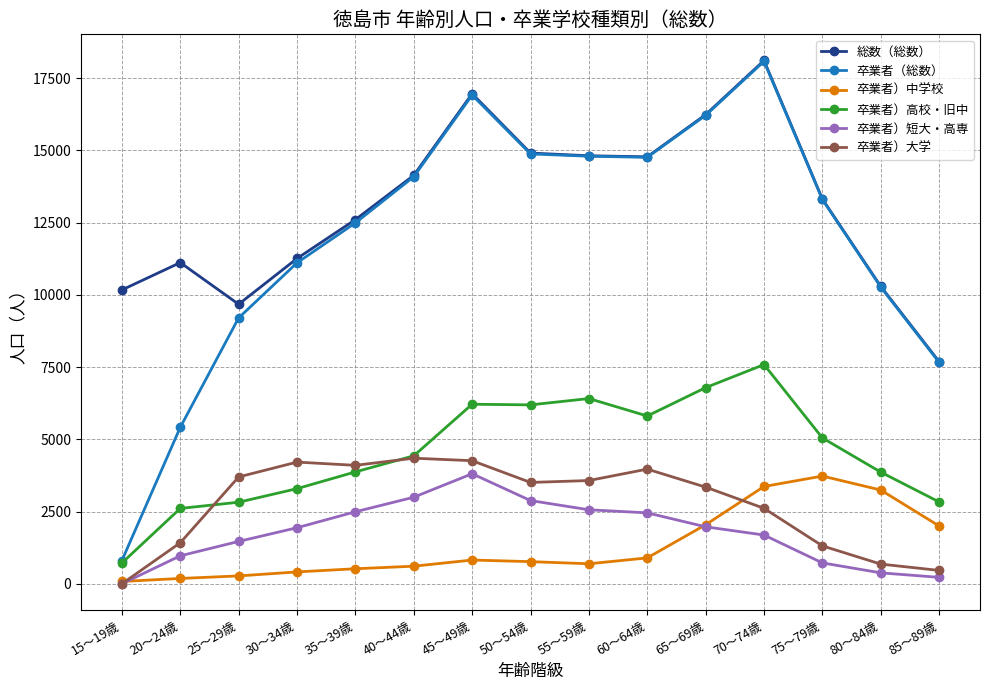

Is this an area chart (filled region under the line)?

No